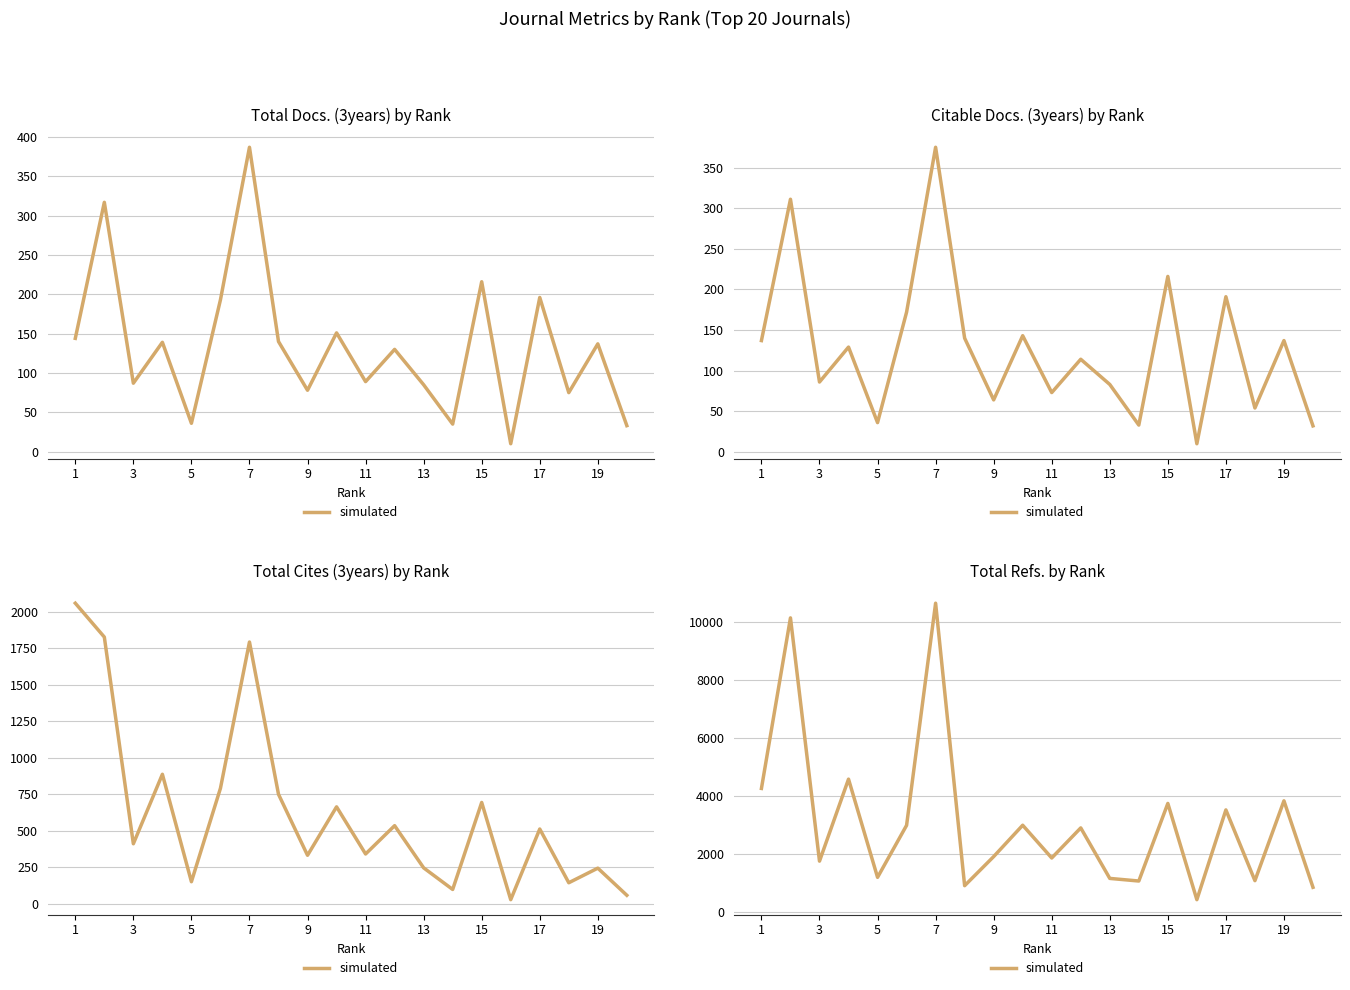

How many distinct data groups are displayed?

1